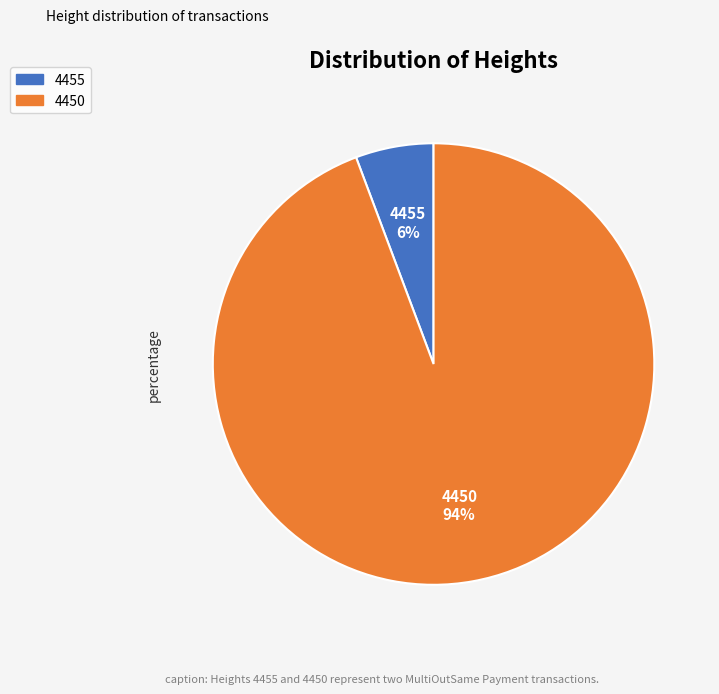

Is 4450 the majority of the pie?

Yes